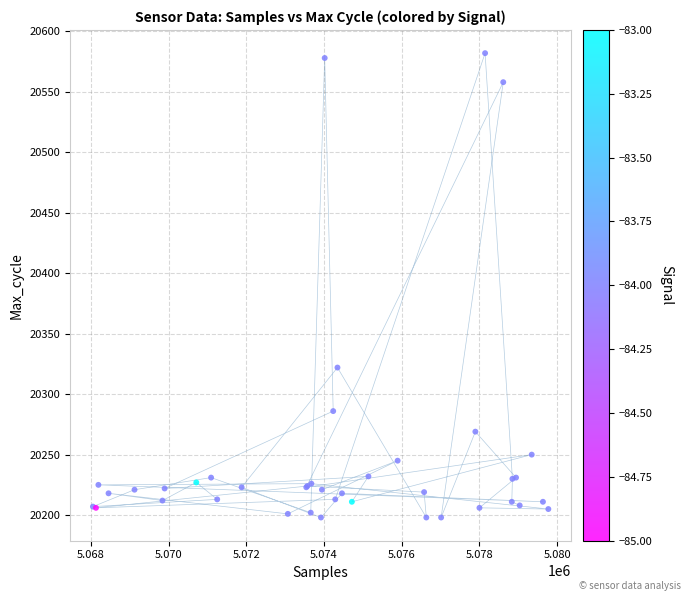

What Y value in the scatter plot is closest to 20390?

20322